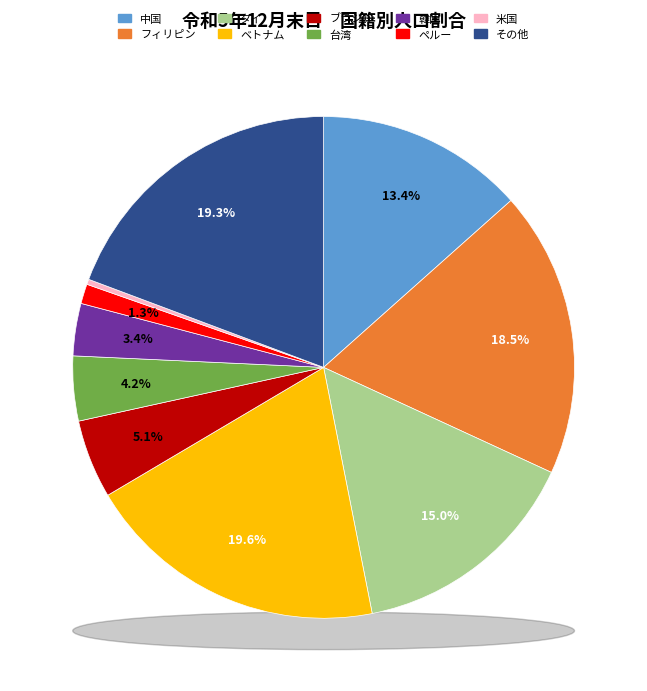

Which category has the smallest portion of the pie?

米国